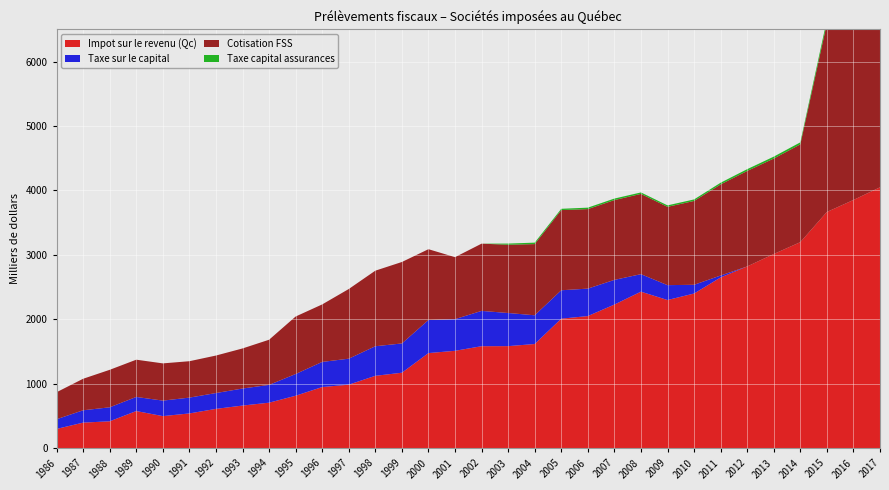

Reading right to left, what are all the values shown in this chart?

Impot sur le revenu (Qc): 4049880	3853089	3666971	3199108	3015015	2822579	2651617	2402248	2301535	2431119	2231006	2052695	2012263	1619248	1586493	1585369	1513959	1478731	1174010	1126269	988809	952015	817274	709511	664787	613541	542677	501222	579856	420746	400420	302619
Taxe sur le capital: 0	0	0	0	0	0	29986	135467	230841	271305	382885	425714	440610	445721	513709	547408	491187	512562	454091	458627	403060	389680	336740	275807	264318	245404	245357	240437	218614	217054	191314	150201
Cotisation FSS: 3102223	3007274	2925716	1516236	1480494	1480393	1412969	1300066	1214281	1244886	1237489	1233107	1243254	1103792	1058876	1042799	961013	1098448	1263168	1171741	1080419	891689	891689	700352	621353	581479	564595	577252	577706	581374	488680	418834
Taxe capital assurances: 29188	59853	55225	31293	29553	27739	26089	23666	22710	22687	23567	22569	20126	22878	18019	0	0	0	0	0	0	0	0	0	0	0	0	0	0	0	0	0